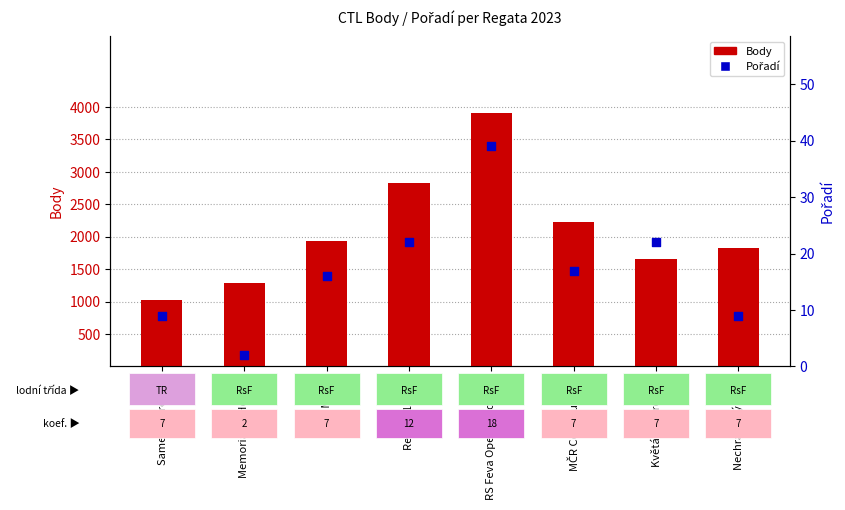

At how many categories does at least one series exceed 1961?

3